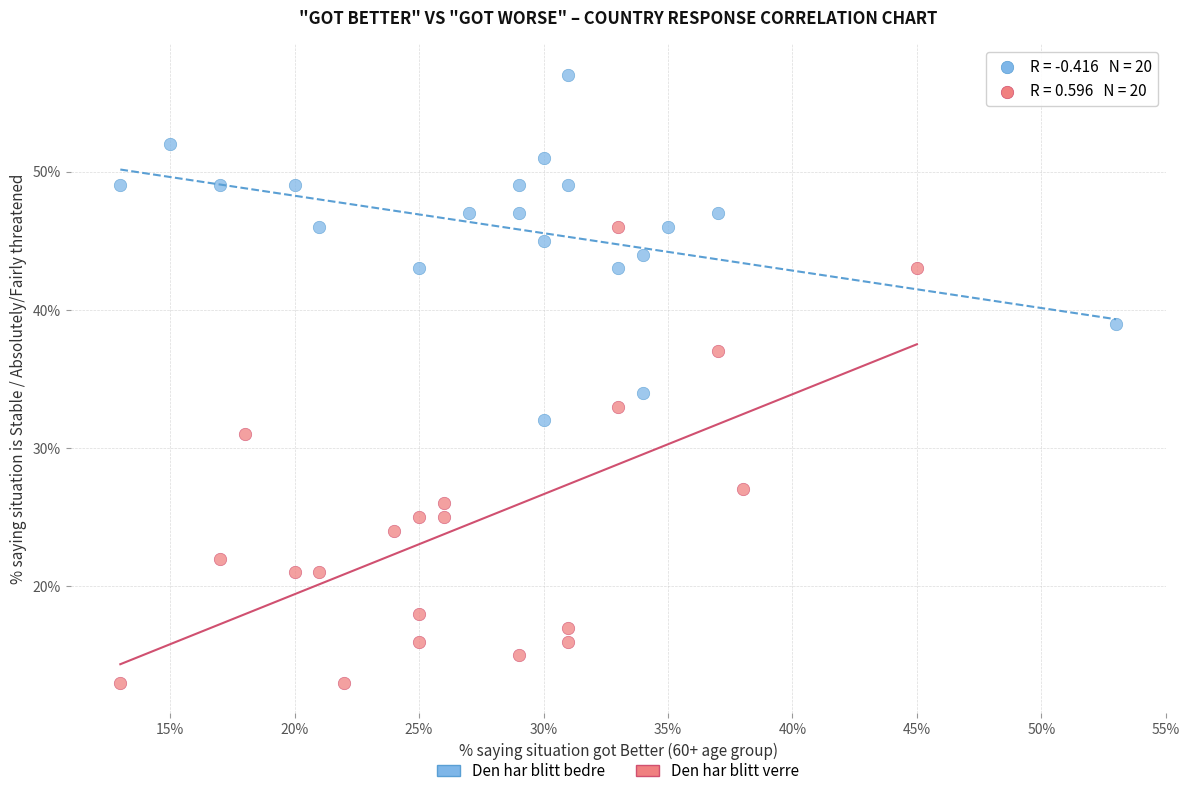

Which series contains the highest Y value?

Den har blitt bedre